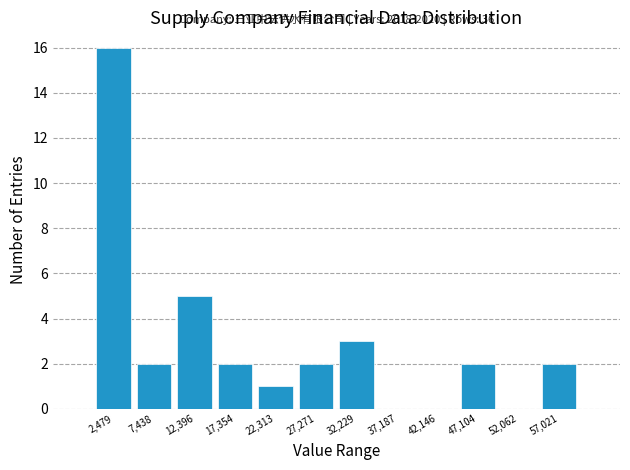

Over which range of the x-axis is the bar tallest?

0 to 5000